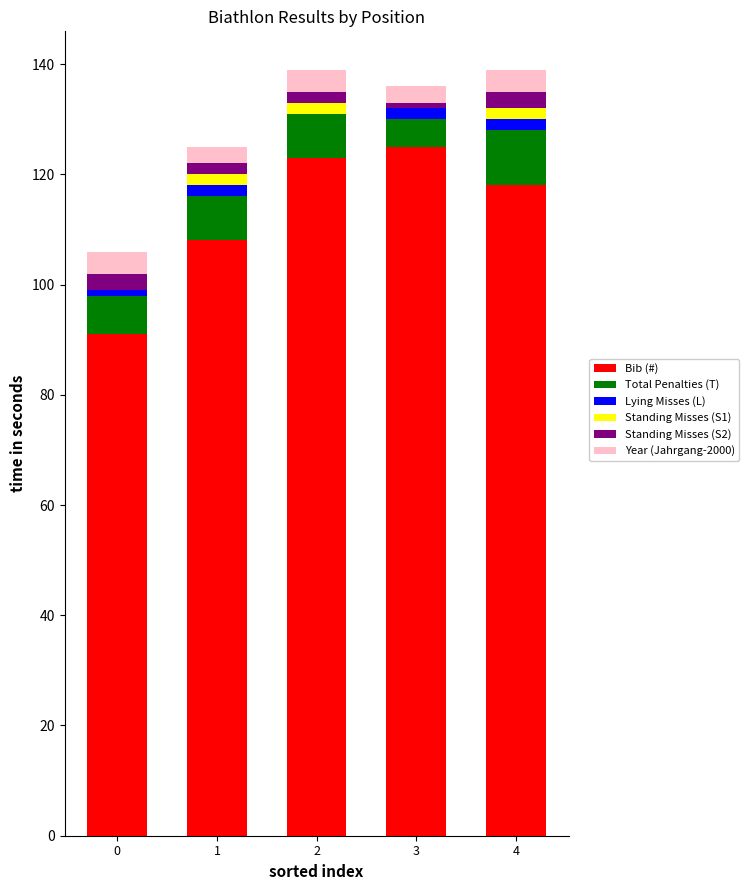

What is the maximum value for Bib (#)?

125